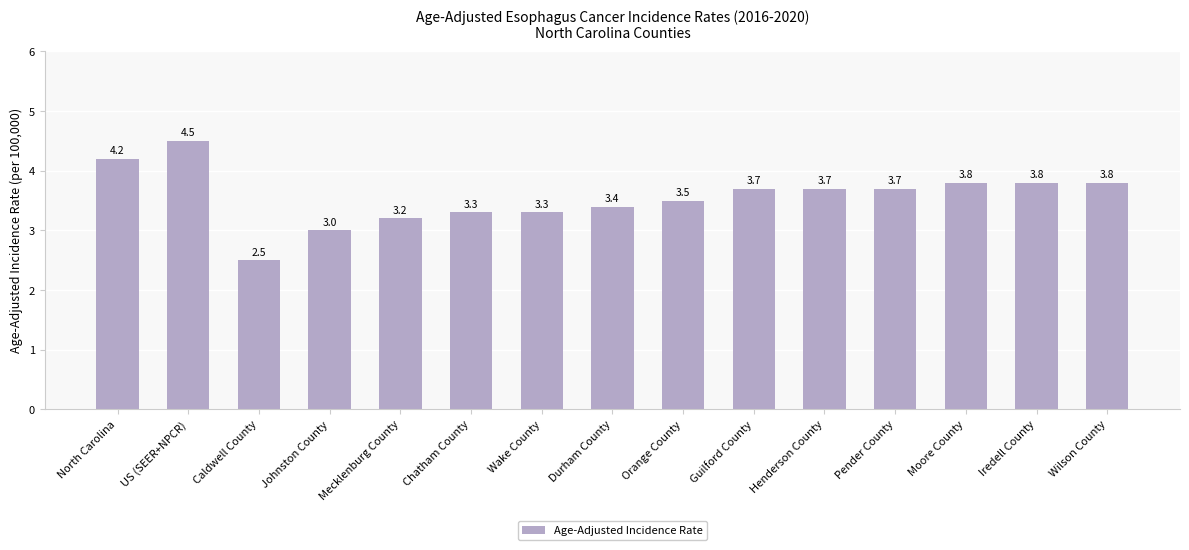

What is the value of the 9th bar from the left?

3.5